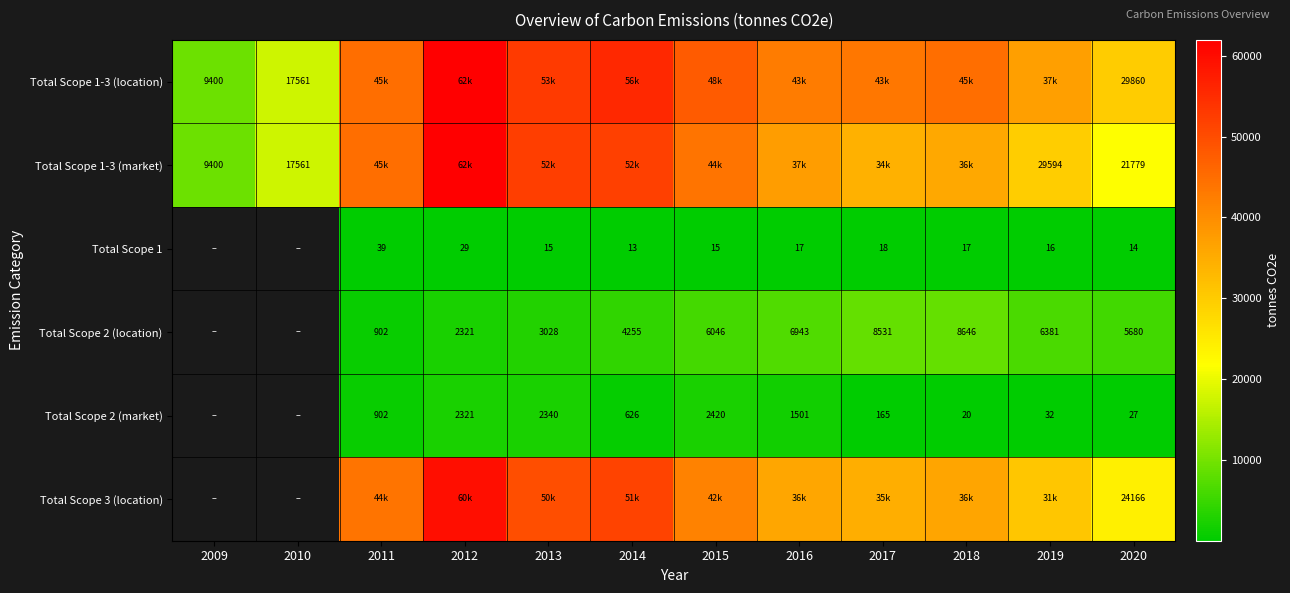

What is the difference between the highest and lowest values at 2017?

43372.1